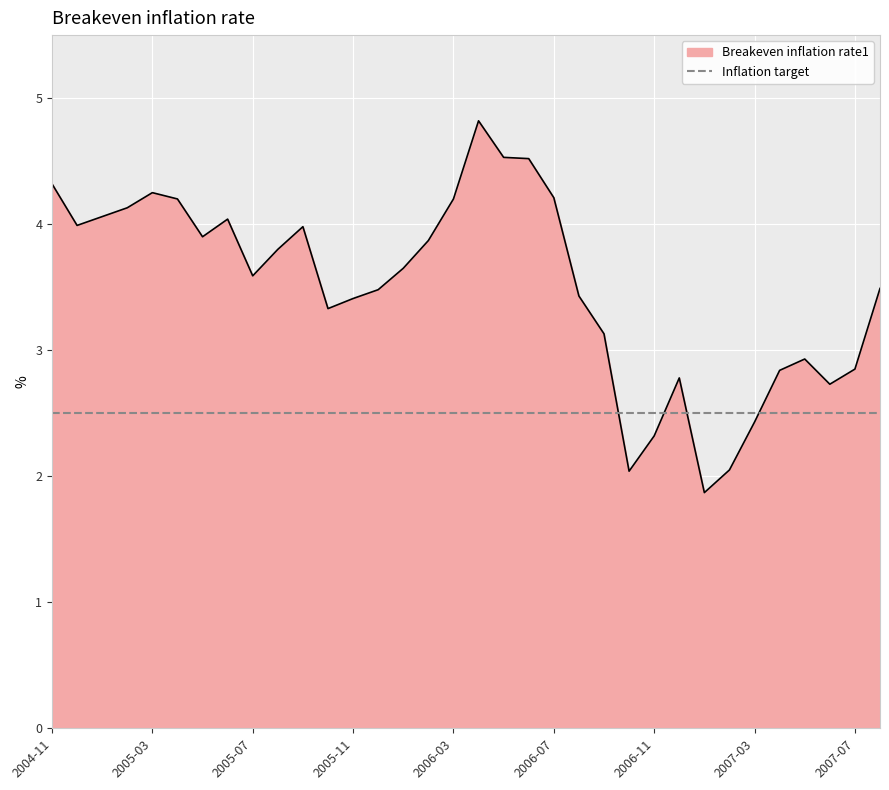

What is the minimum value shown in the chart?

1.9